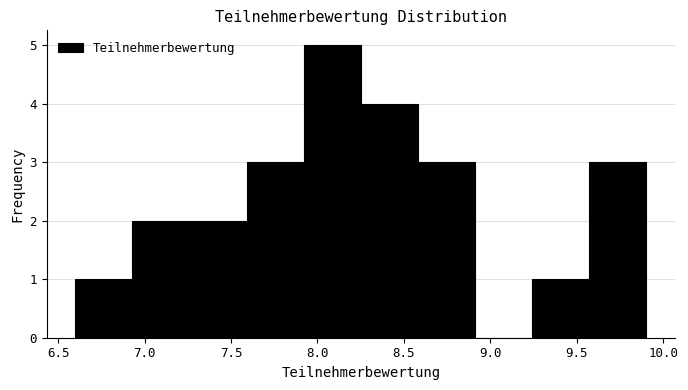

Reading left to right, list every bar in this chart as the range it spans on the x-axis followed by its height. Neither the bar edges nor the heights are printed on the chart, so give them approximately, as read against the axes.

6.60 to 6.93: 1
6.93 to 7.26: 2
7.26 to 7.59: 2
7.59 to 7.92: 3
7.92 to 8.25: 5
8.25 to 8.58: 4
8.58 to 8.91: 3
8.91 to 9.24: 0
9.24 to 9.57: 1
9.57 to 9.90: 3